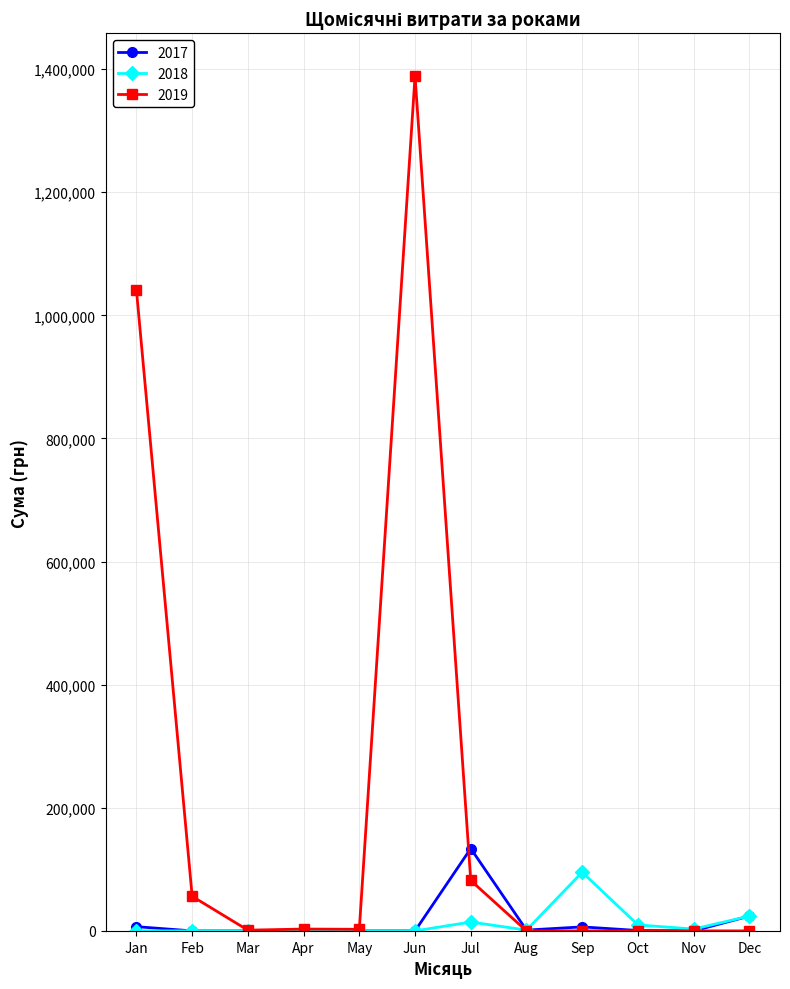

The value of 2017 at Feb is 0.0. True or false?

True